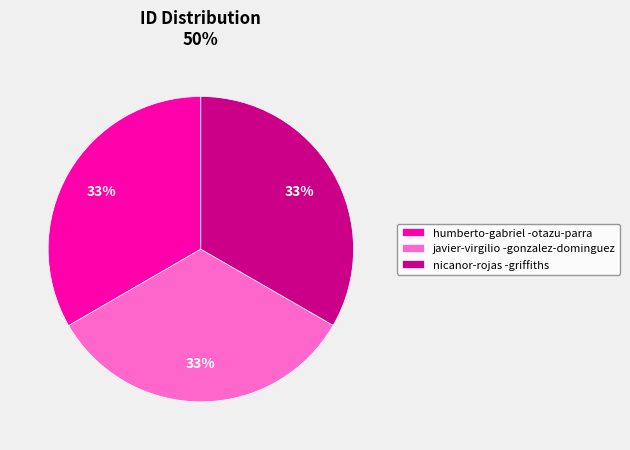

How many segments does this pie chart have?

3